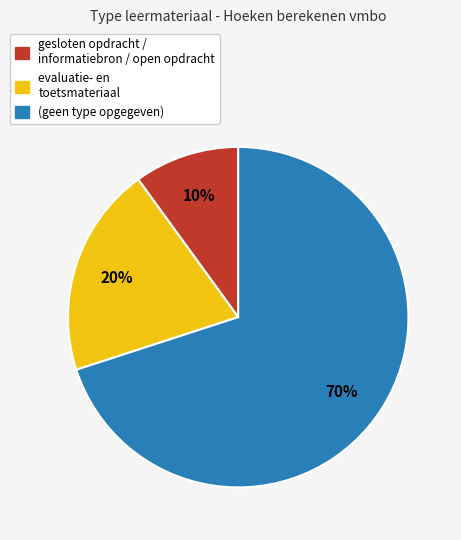

Is there a majority slice in this chart?

Yes